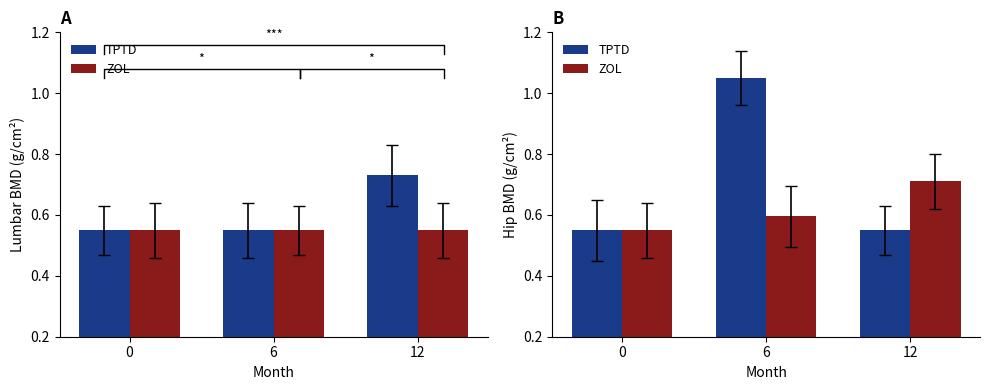

What is the highest value of the ZOL series?

0.7